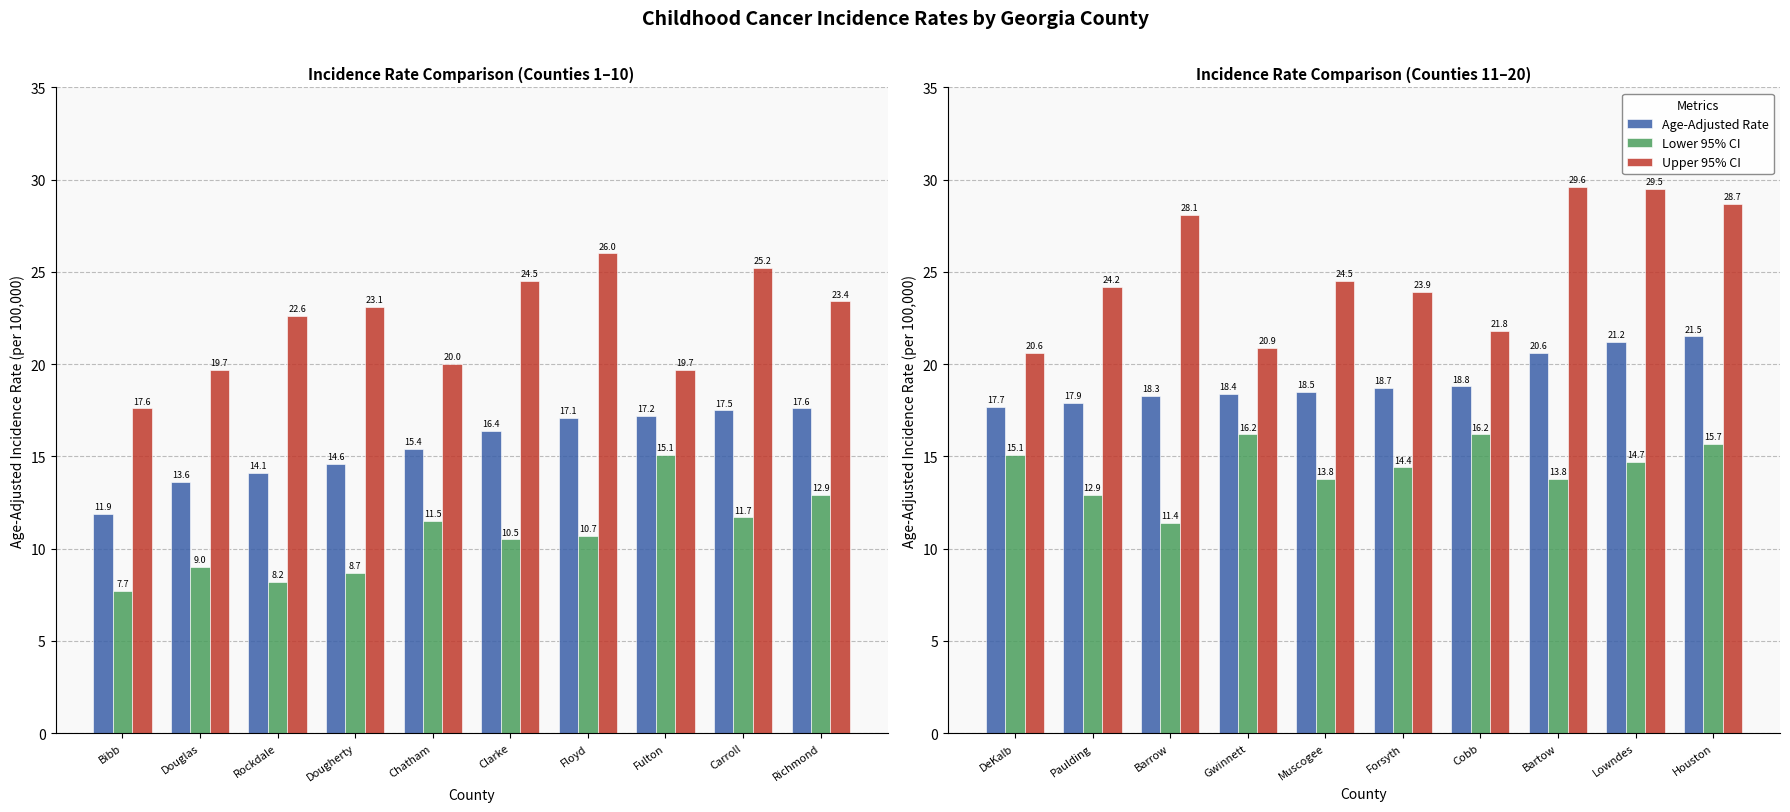

Which series has the largest range (max minus min)?

Upper 95% CI